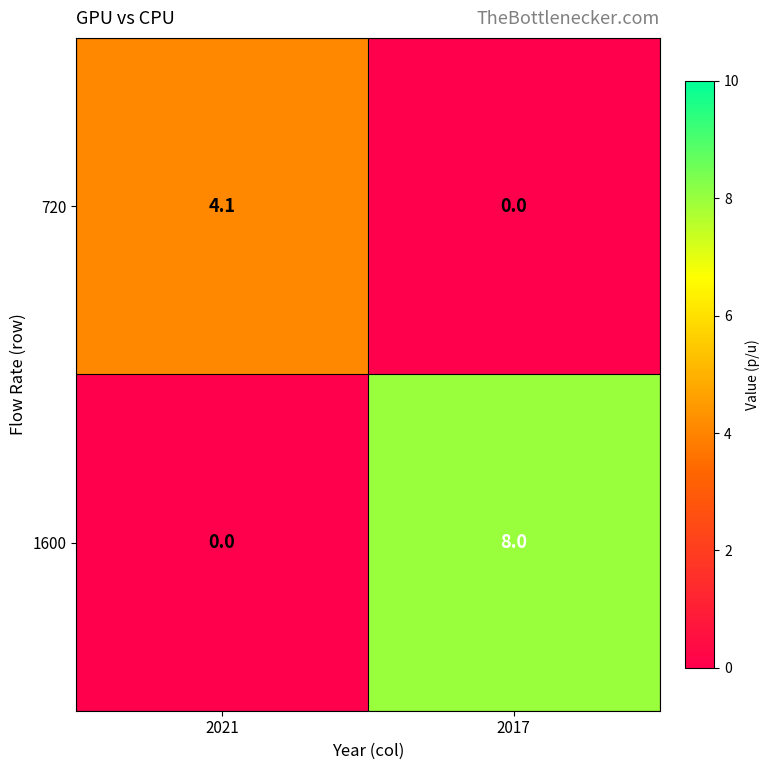

What is the total value across all series at 2021?

4.1